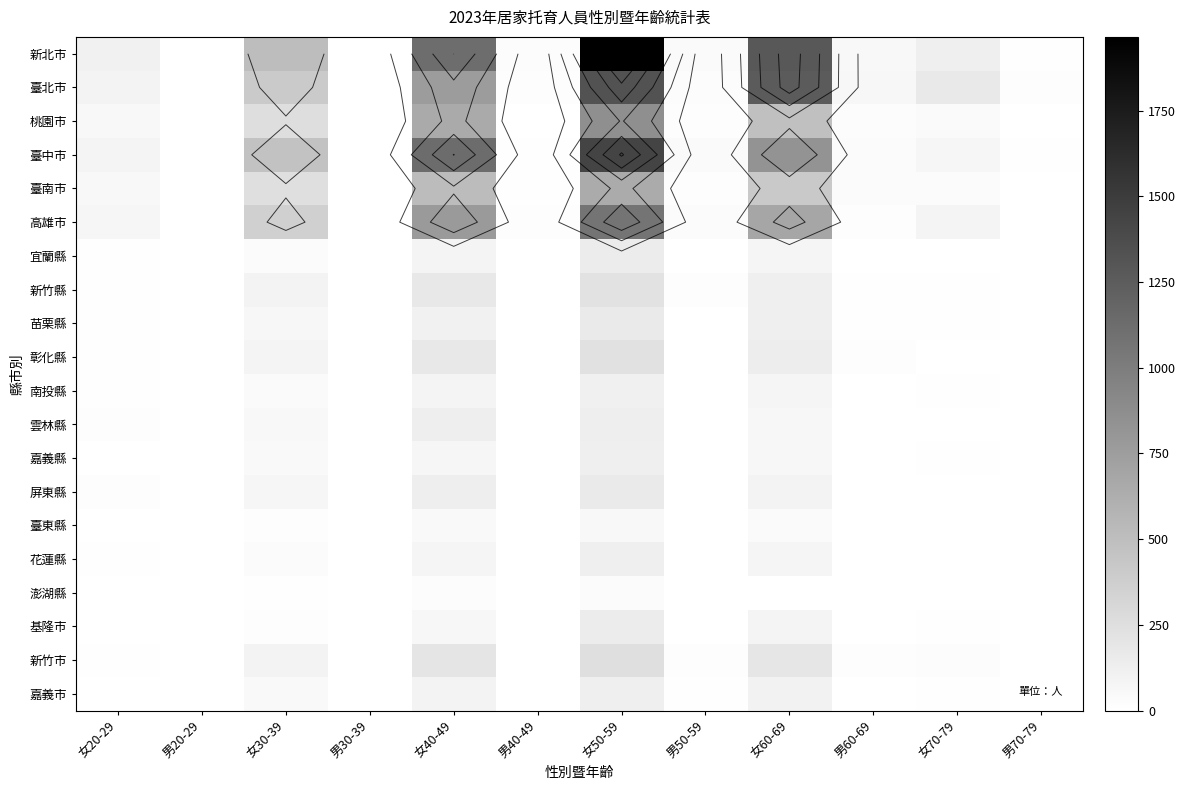

At which category is the sum across all series the highest?

女50-59